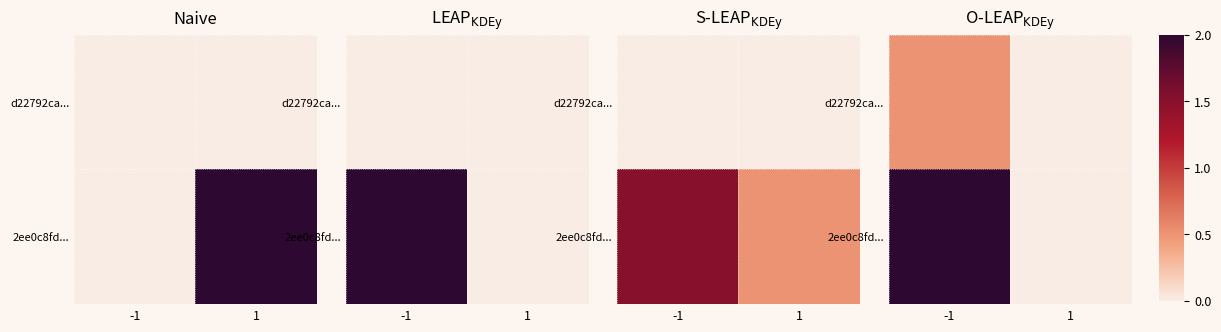

Is the value of d22792ca... at -1 greater than the value of 2ee0c8fd... at -1?

No